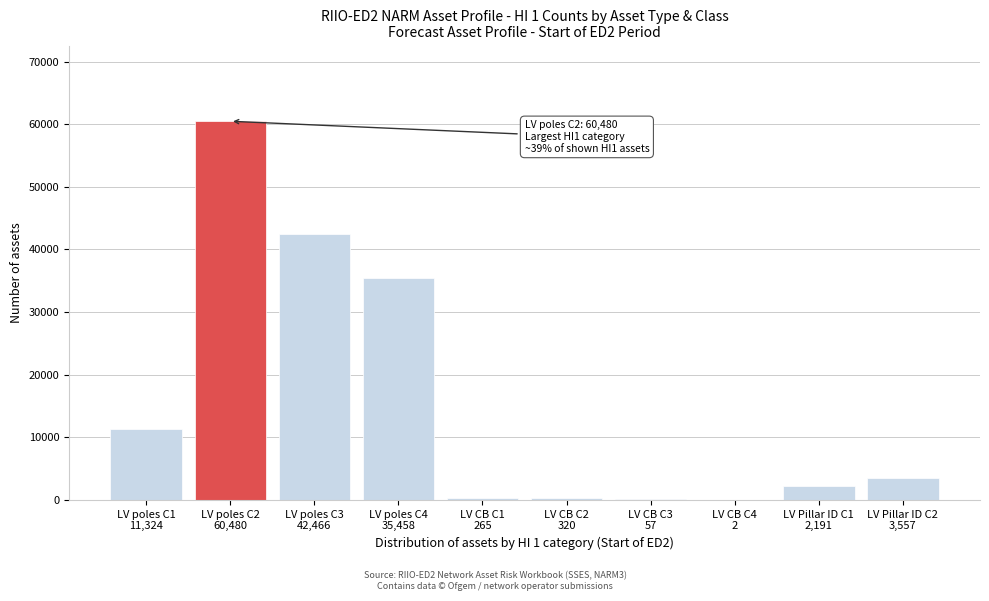

What is the maximum value shown in the chart?

60480